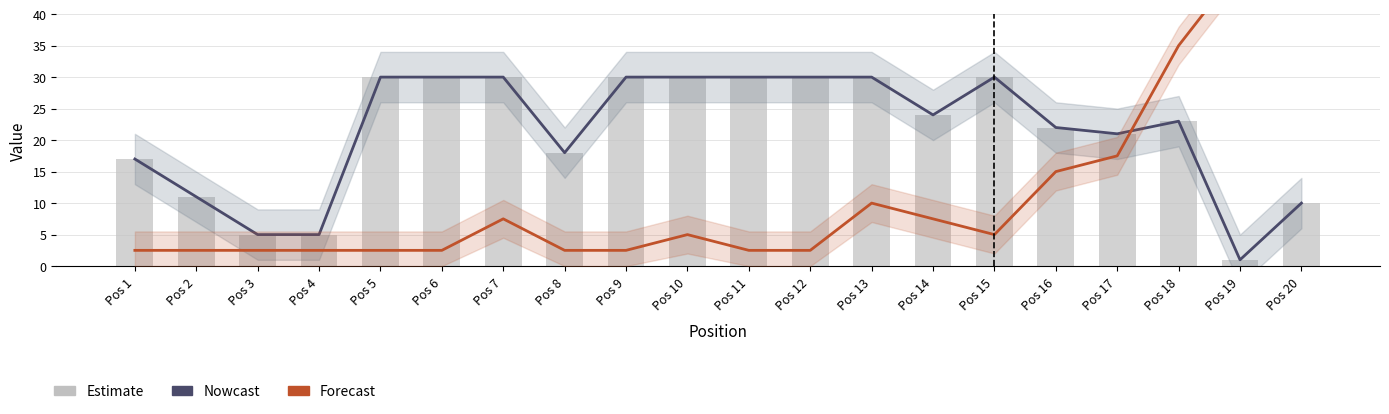

What is the value of the Peak Position (Forecast) bar at the 3rd from the left?

2.5